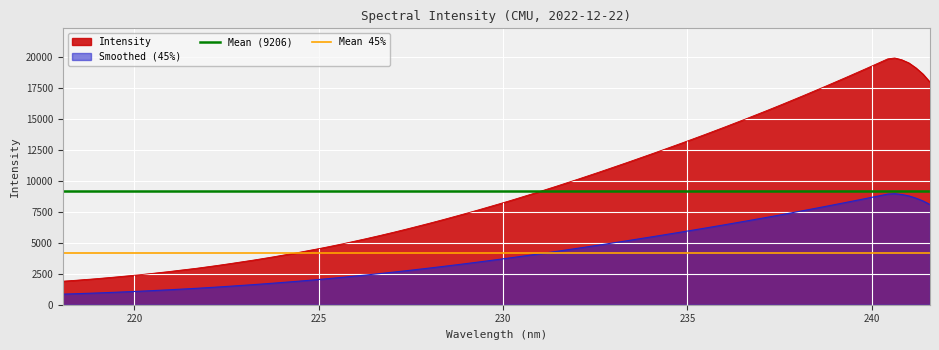

How many distinct data groups are displayed?

2